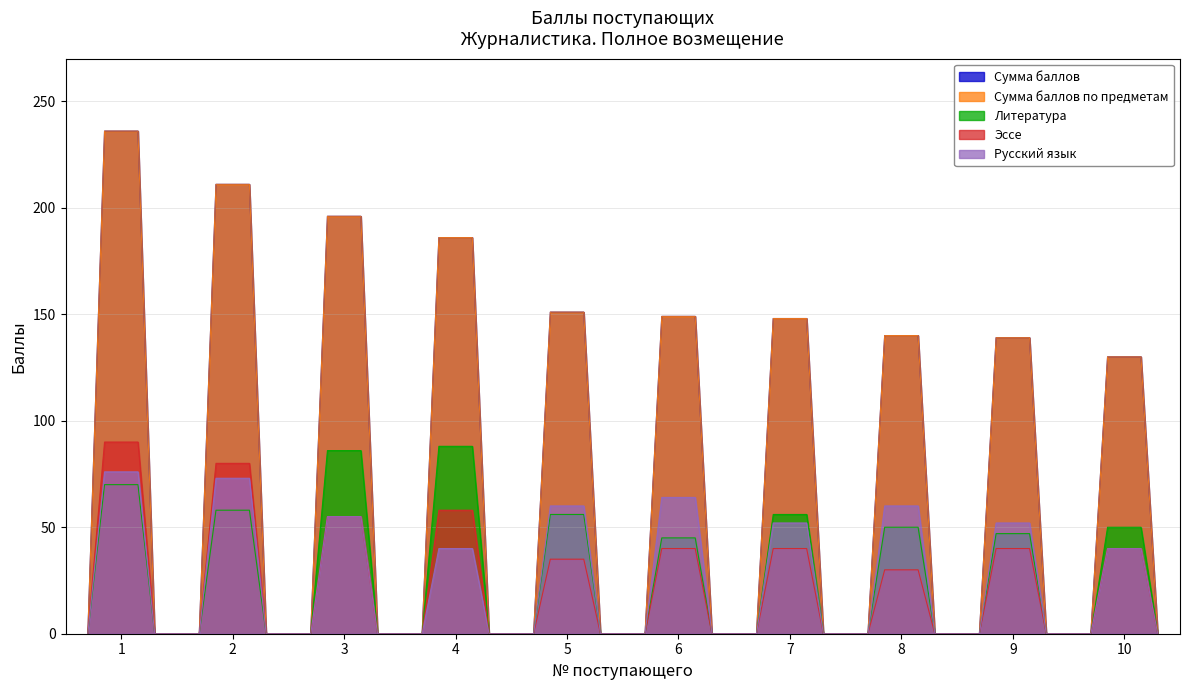

What is the total value across all series at 3?

588